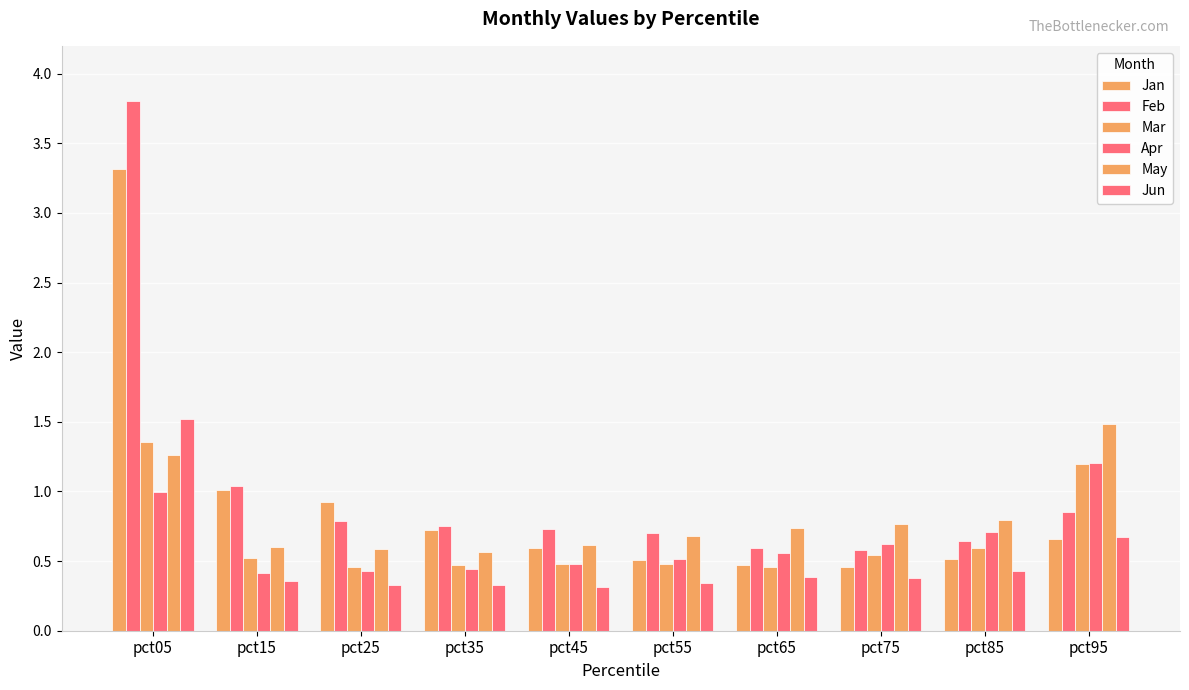

How many bars are there in total?

60